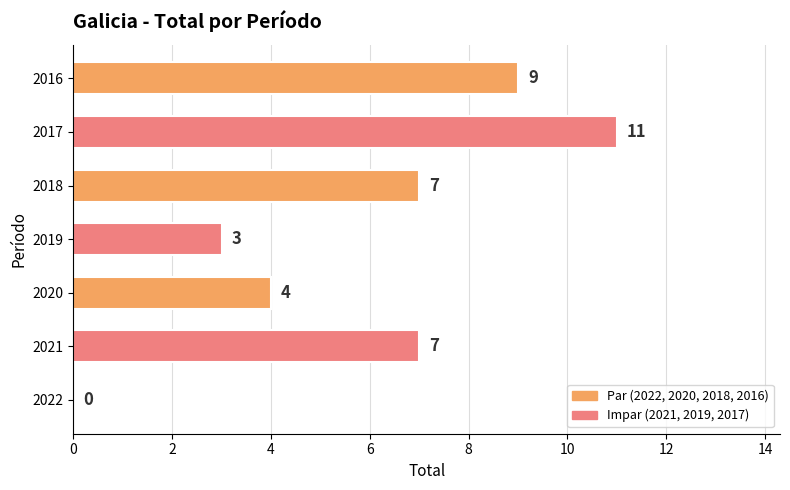

Which has a higher value, 2016 or 2021?

2016